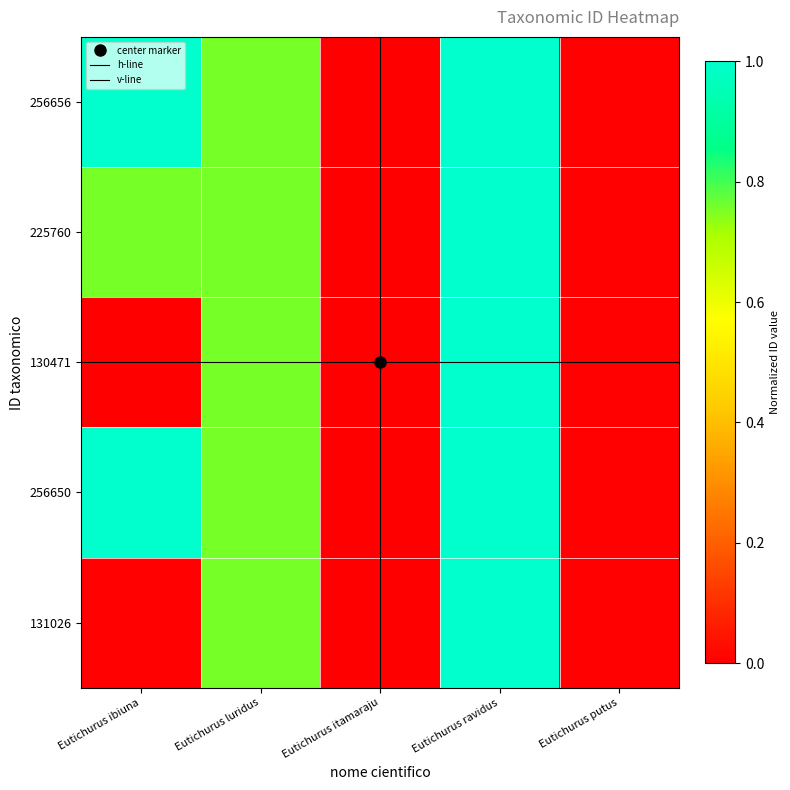

Which category has the lowest value in the 225760 series?

Eutichurus itamaraju